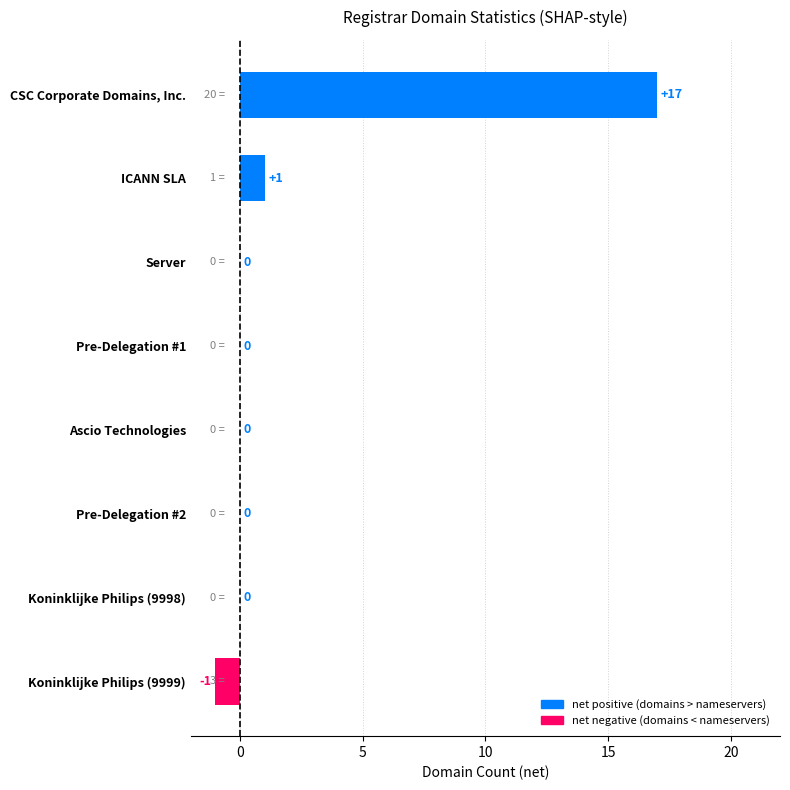

At which label is the value closest to 8?

ICANN SLA